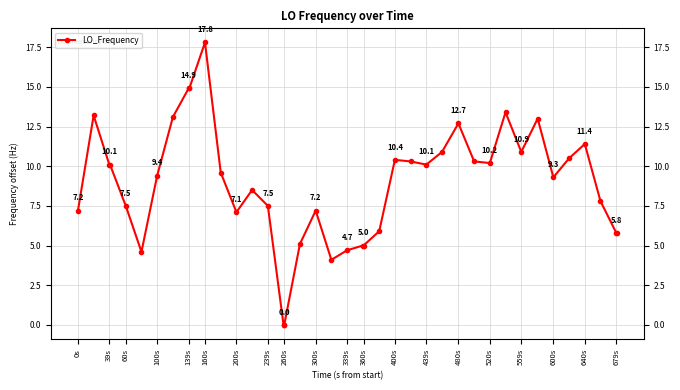

True or false: the data has more than 1 interior local peaks.

True